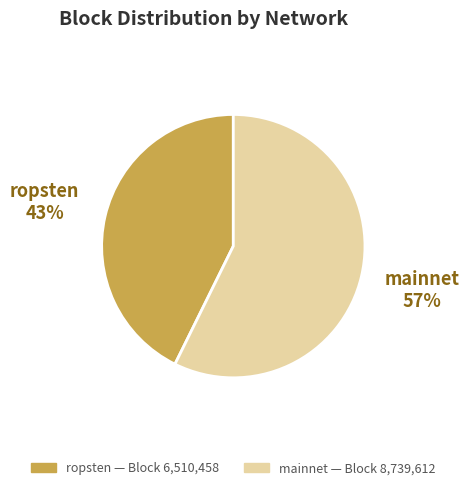

Does any single category account for the majority?

Yes